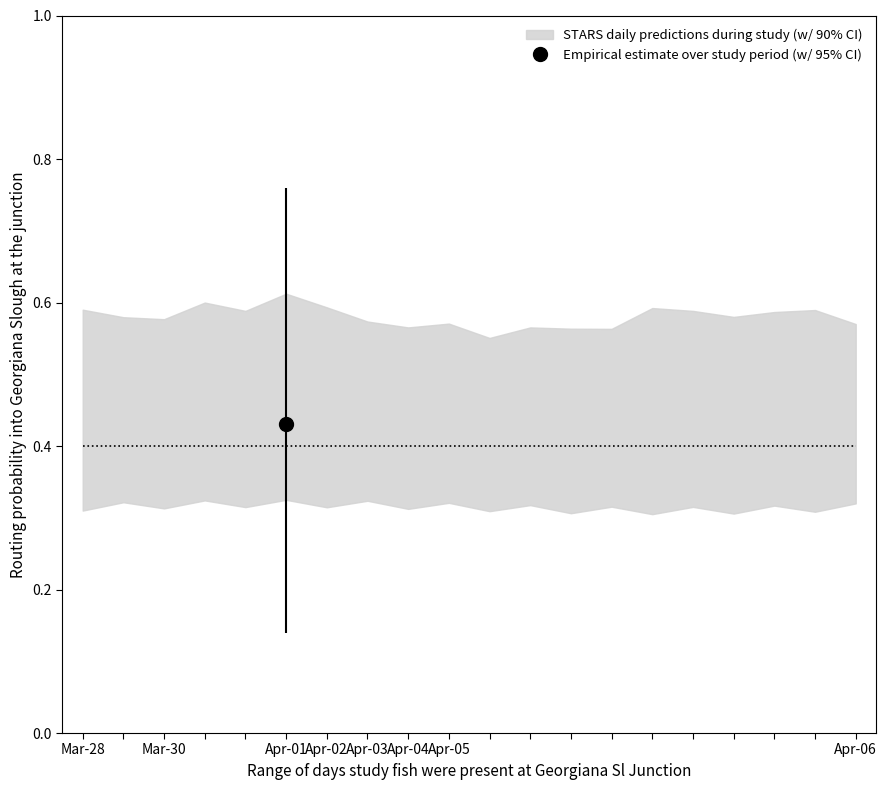

Rank the series by their maximum value, from highest to lowest.

upper, mean, lower